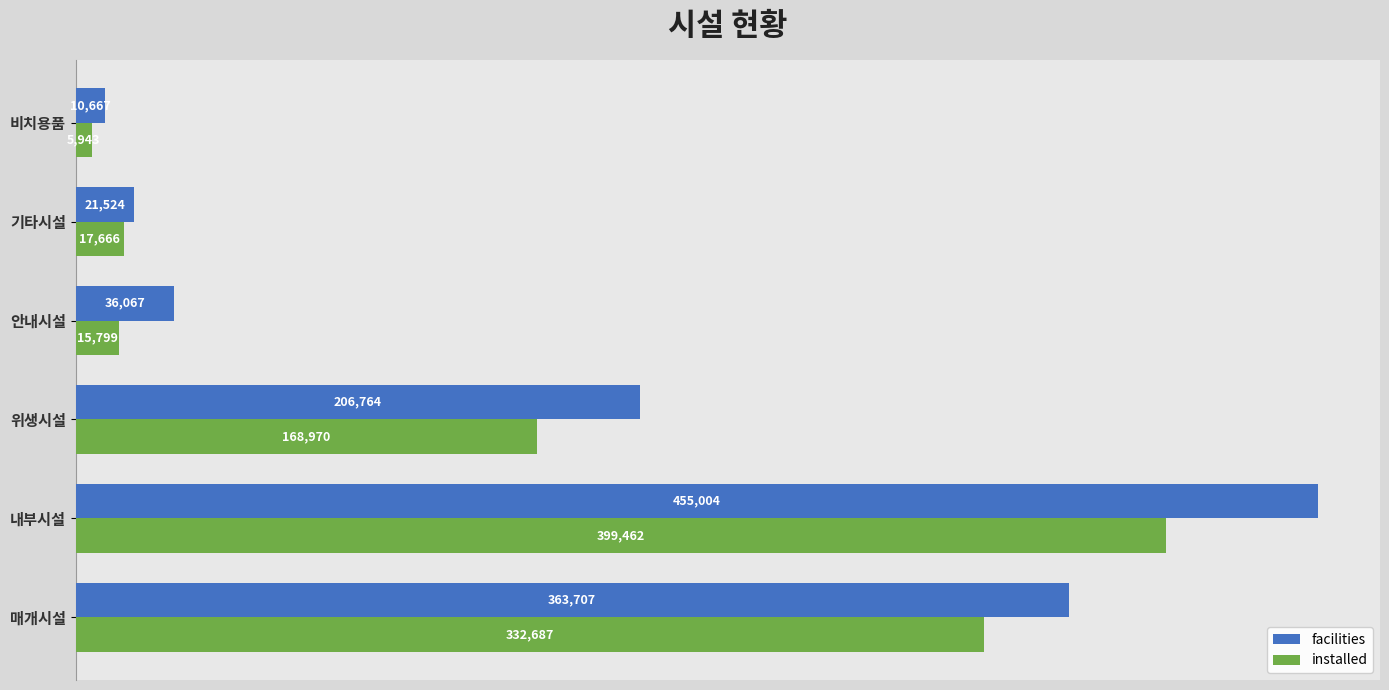

What is the spread (max minus min) of values at 내부시설?

55542